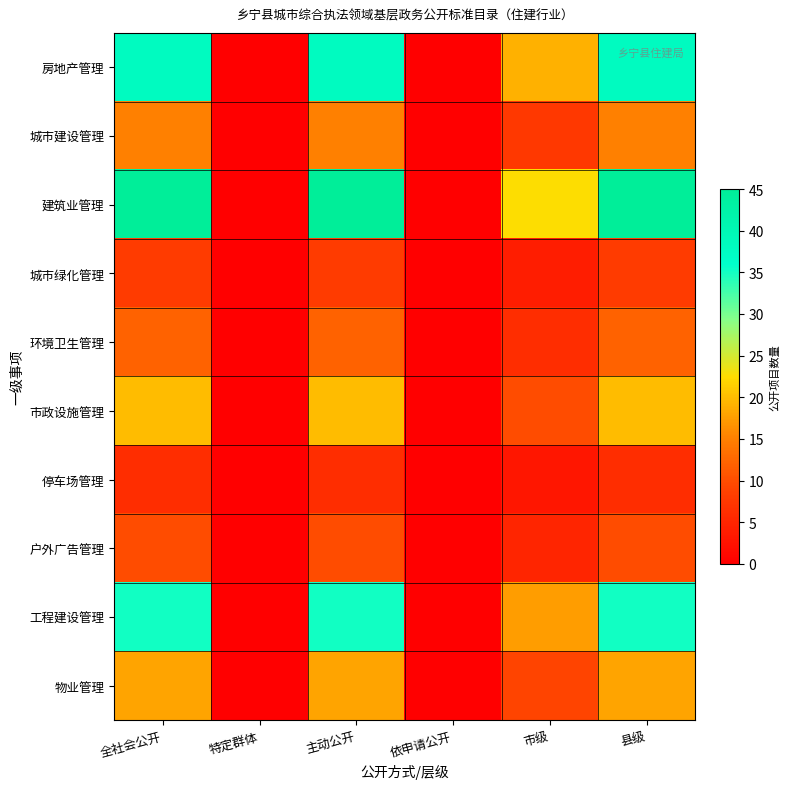

Which label corresponds to the smallest value in the chart?

特定群体